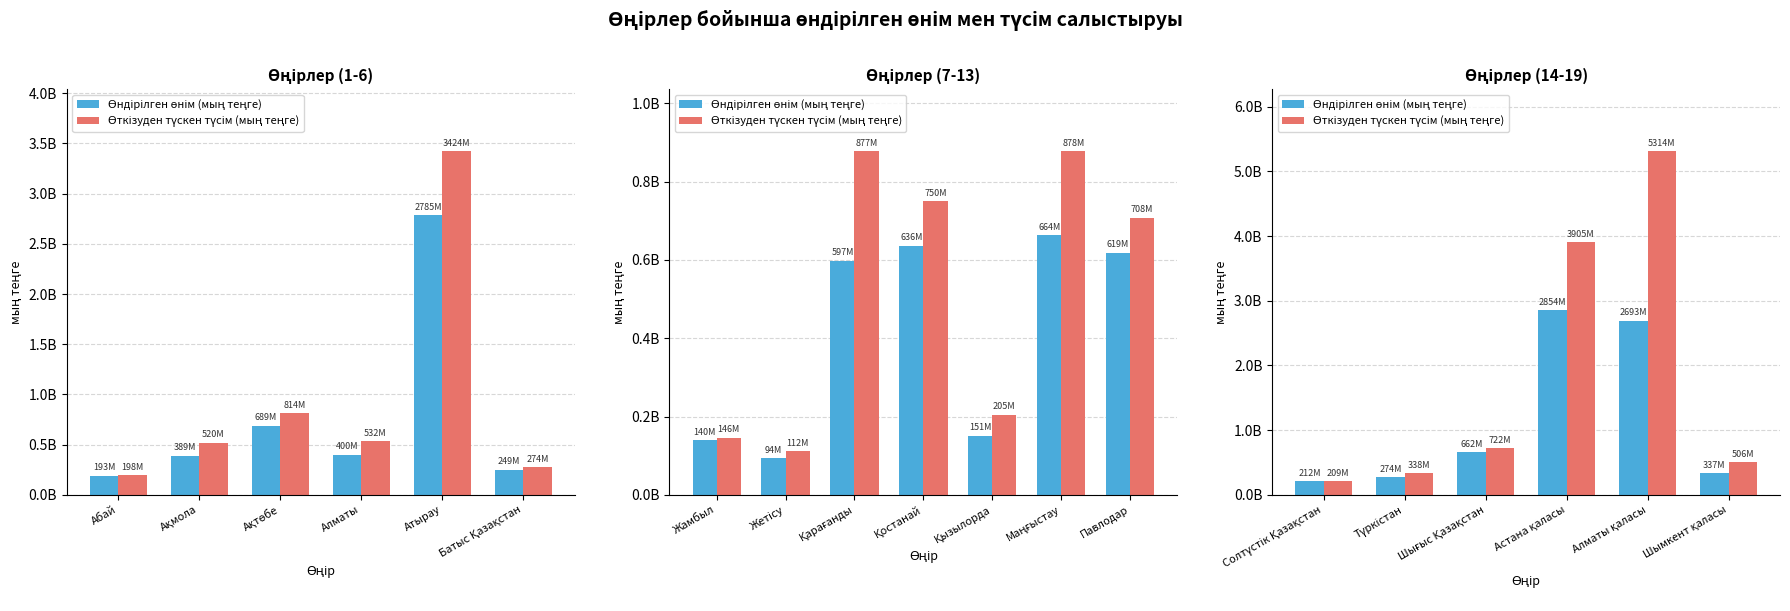

Count the number of categories in the chart.

6